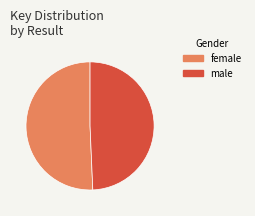

Count the number of slices in the pie.

2